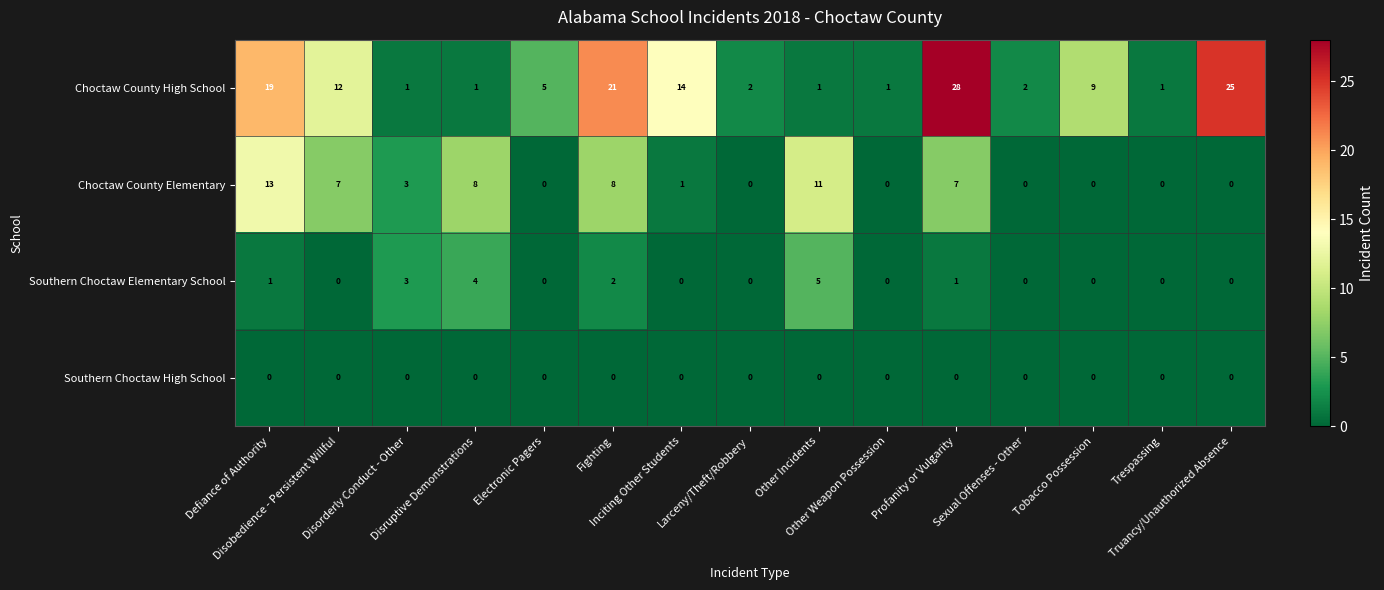

What is the maximum value shown in the chart?

28